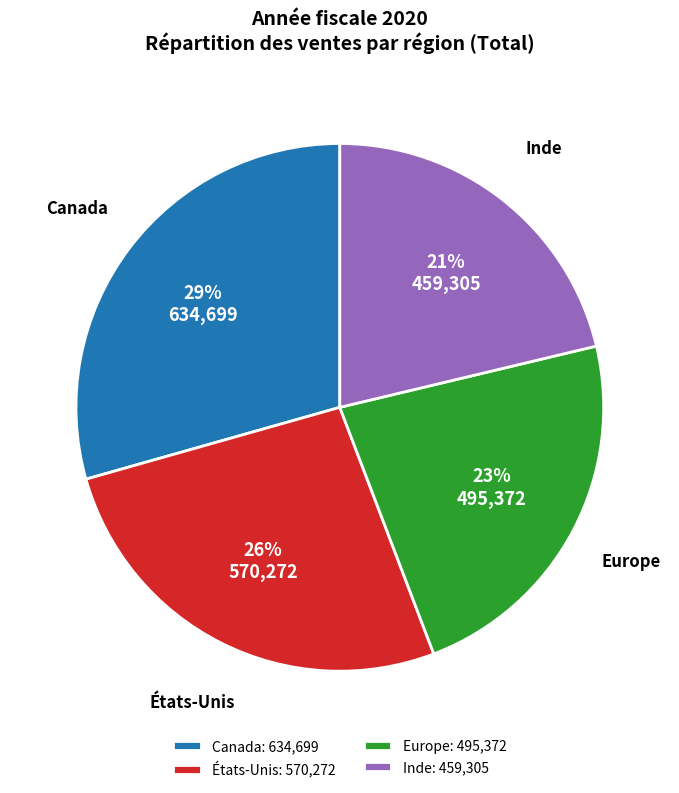

Between Europe and Canada, which is larger?

Canada